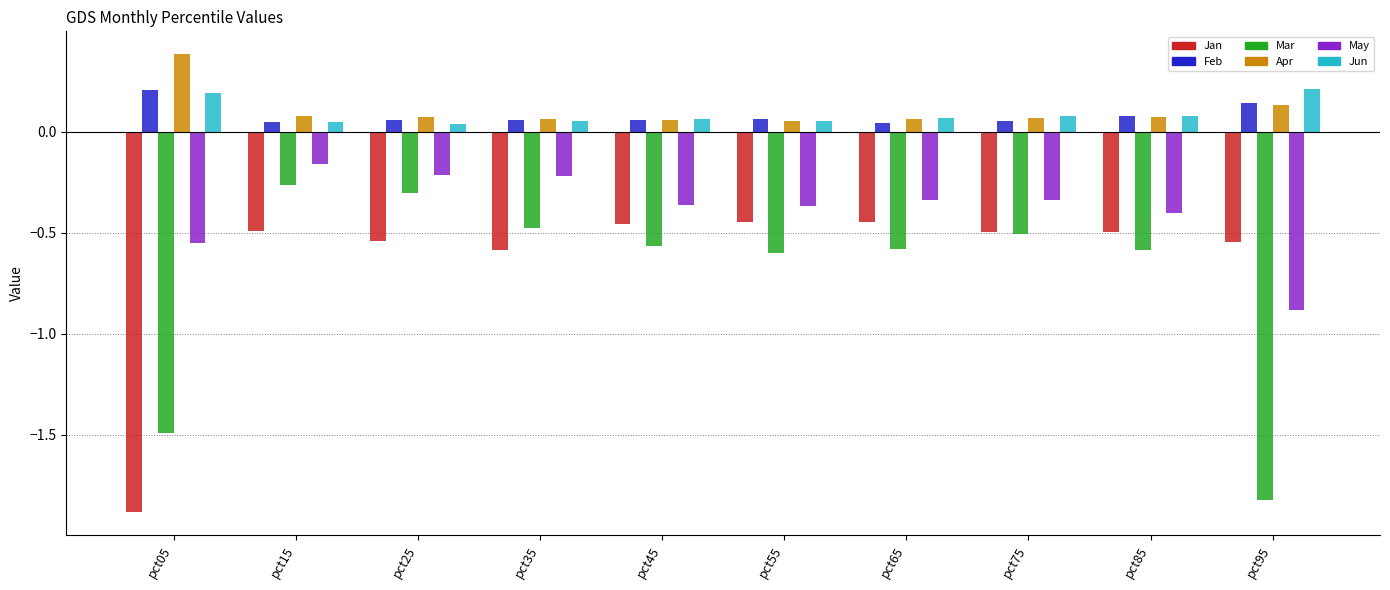

The May series shows -0.3 at pct65. True or false?

True